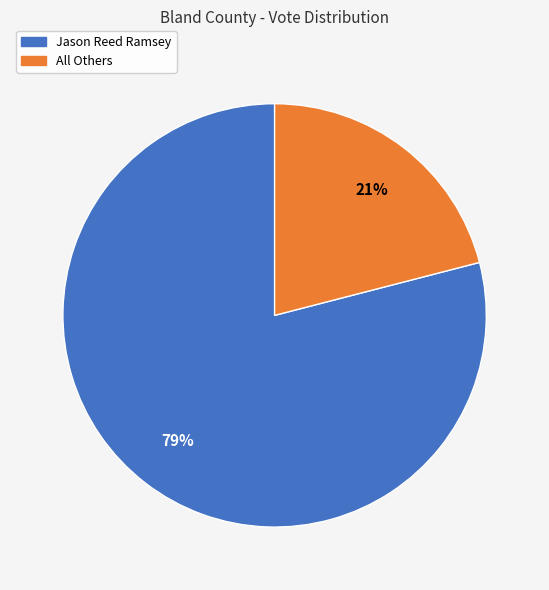

Which has a higher value, Jason Reed Ramsey or All Others?

Jason Reed Ramsey